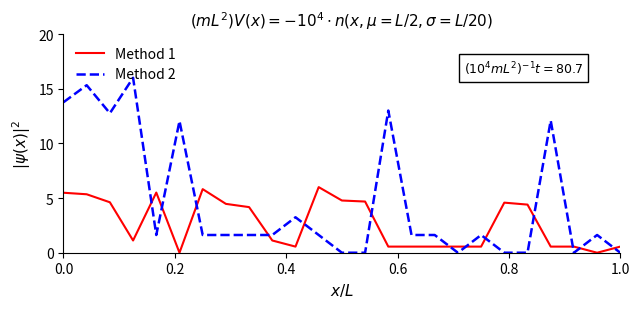

What is the maximum value shown in the chart?

16.0